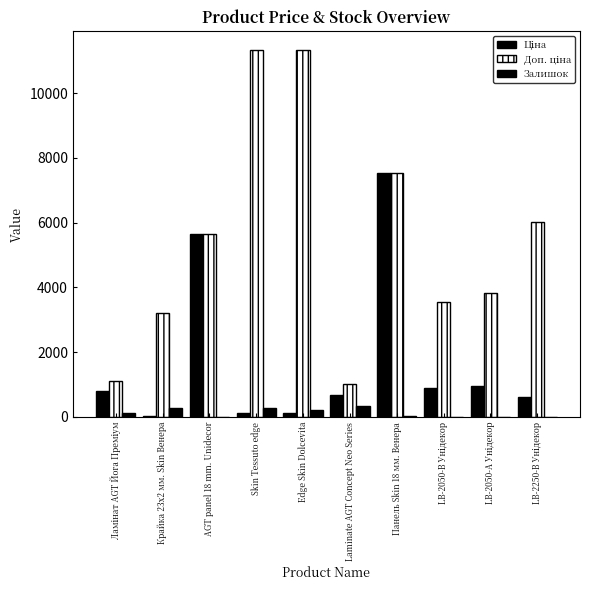

What is the difference between the Залишок values at LB-2050-В Унідекор and Панель Skin 18 мм. Венера?

32.0